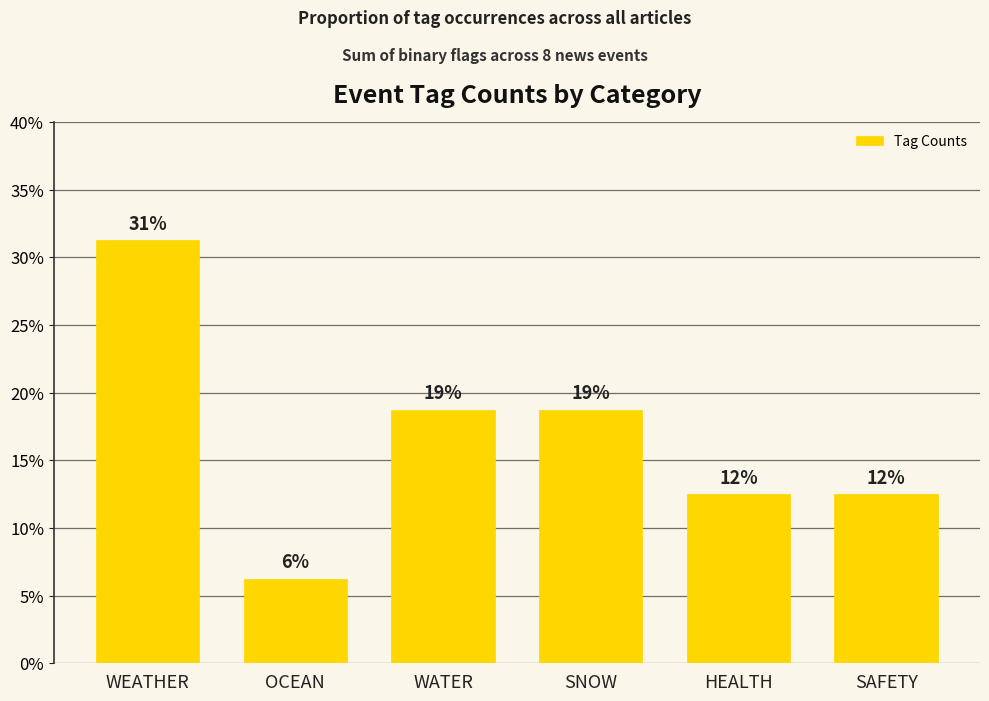

The value at SAFETY is 3.2. True or false?

False